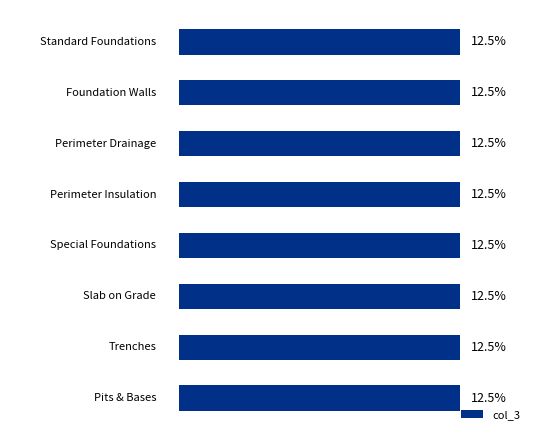

Count the number of data series in this chart.

1